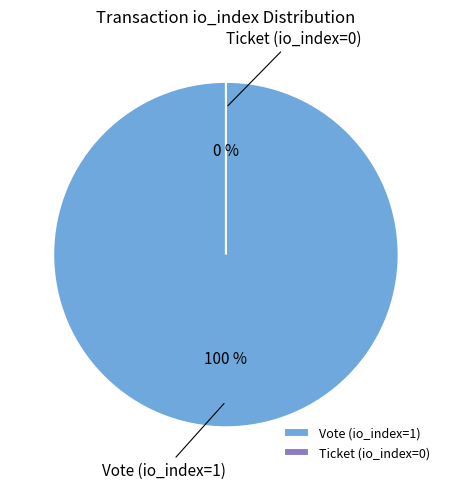

Count the number of slices in the pie.

2